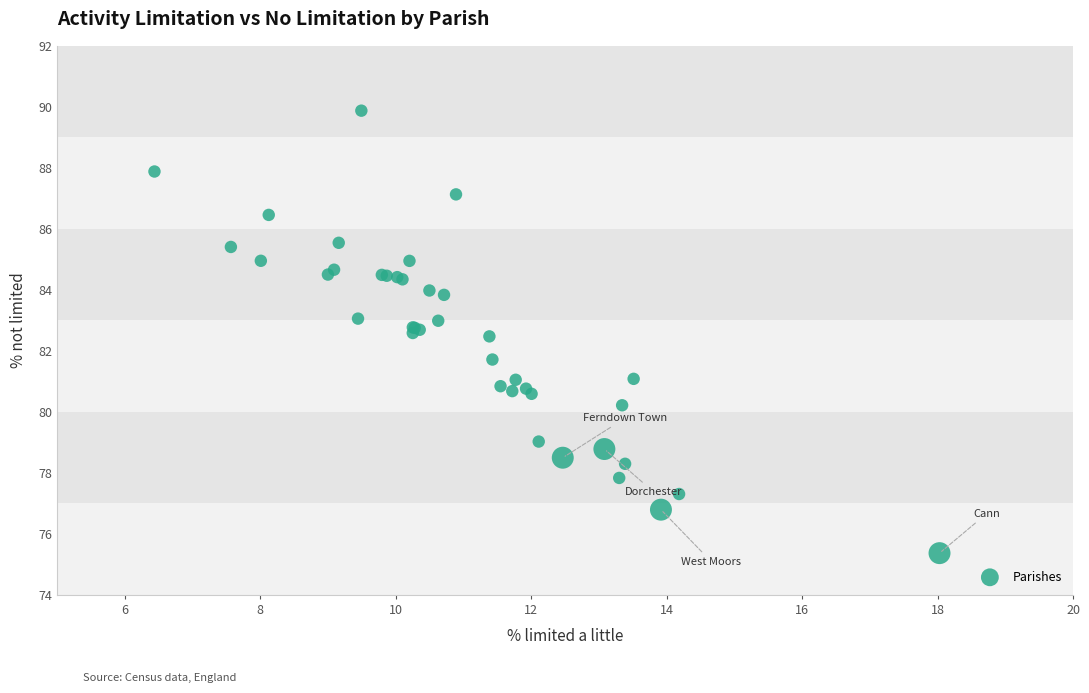

What Y value in the scatter plot is closest to 82?

81.7